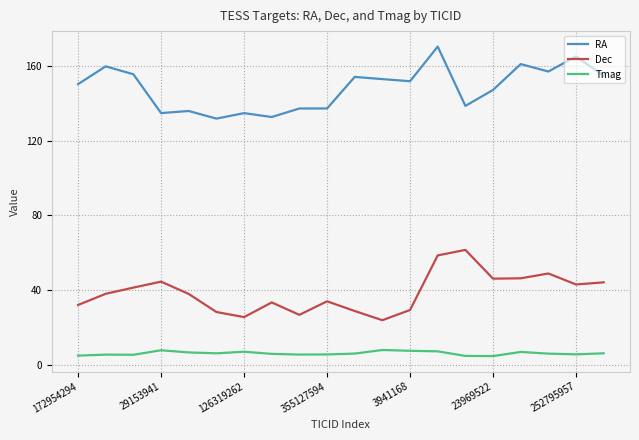

List the series in order of their peak value, lowest first.

Tmag, Dec, RA